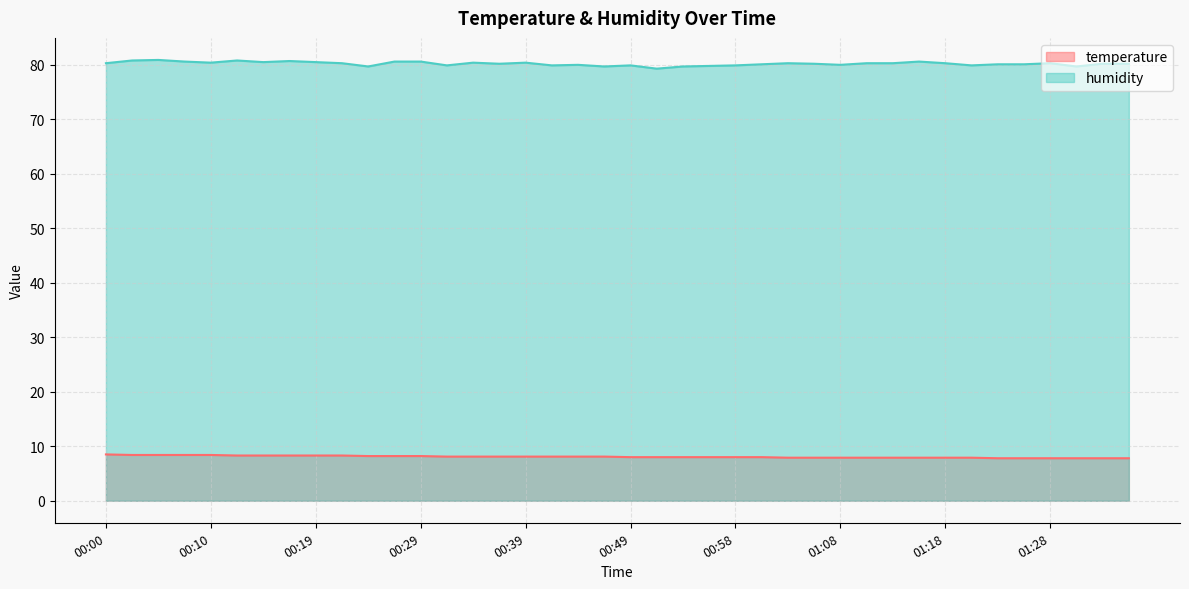

The value of humidity at 00:12 is 120.7. True or false?

False